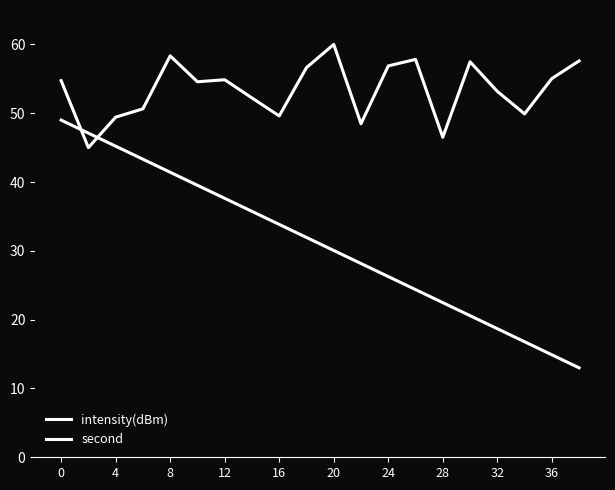

Is this an area chart (filled region under the line)?

No